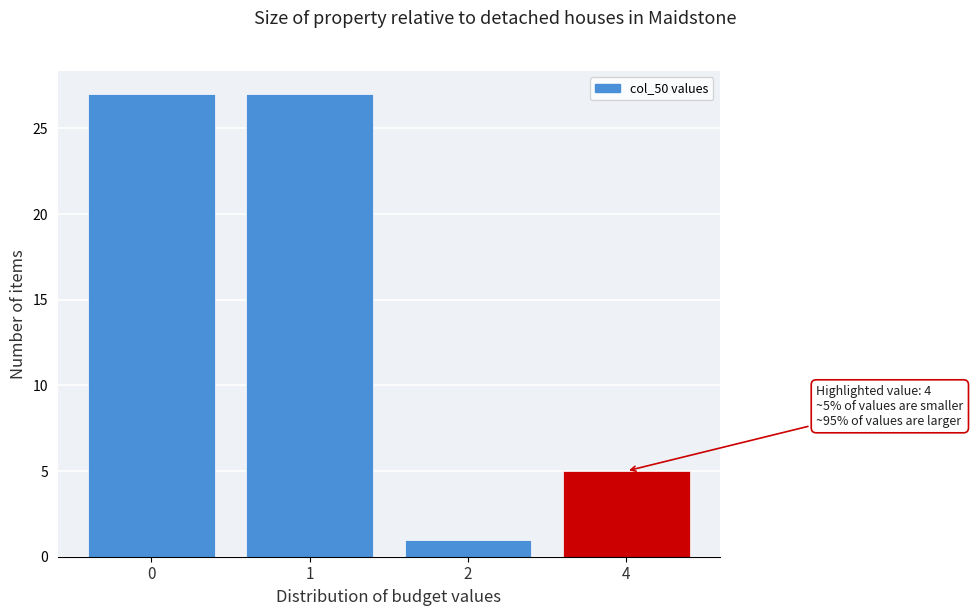

Reading right to left, extract all data points from this chart.

5	1	27	27